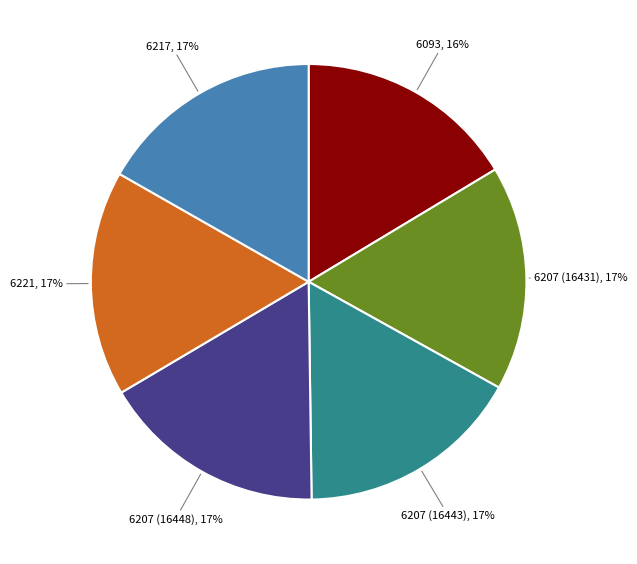

To the nearest percent, what is the combined percentage of 6093 and 6207 (16431)?

33%